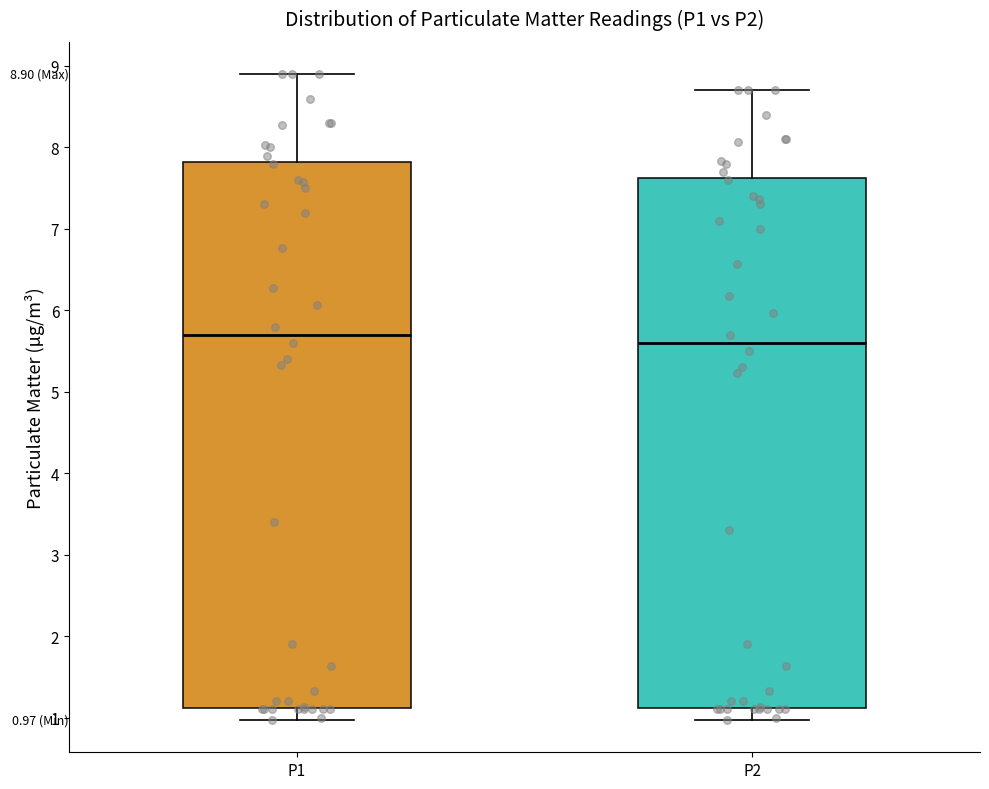

Comparing the boxes themselves (not the whiskers), which one is the tallest?

P1